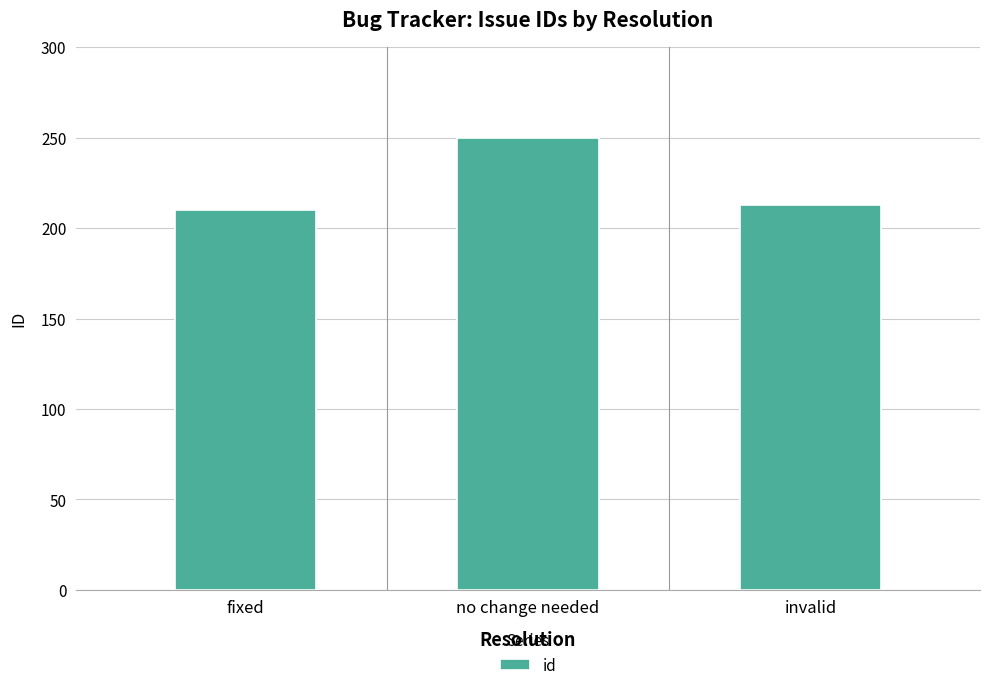

What value does the data have at no change needed?

250